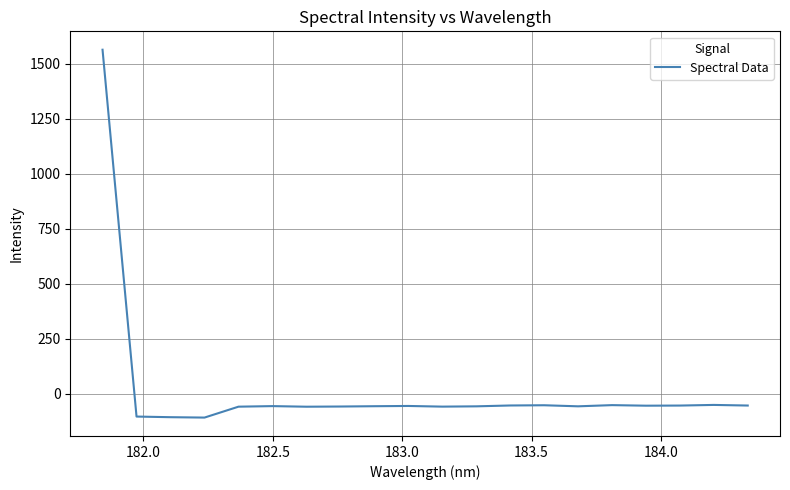

What is the greatest value displayed?

1563.0